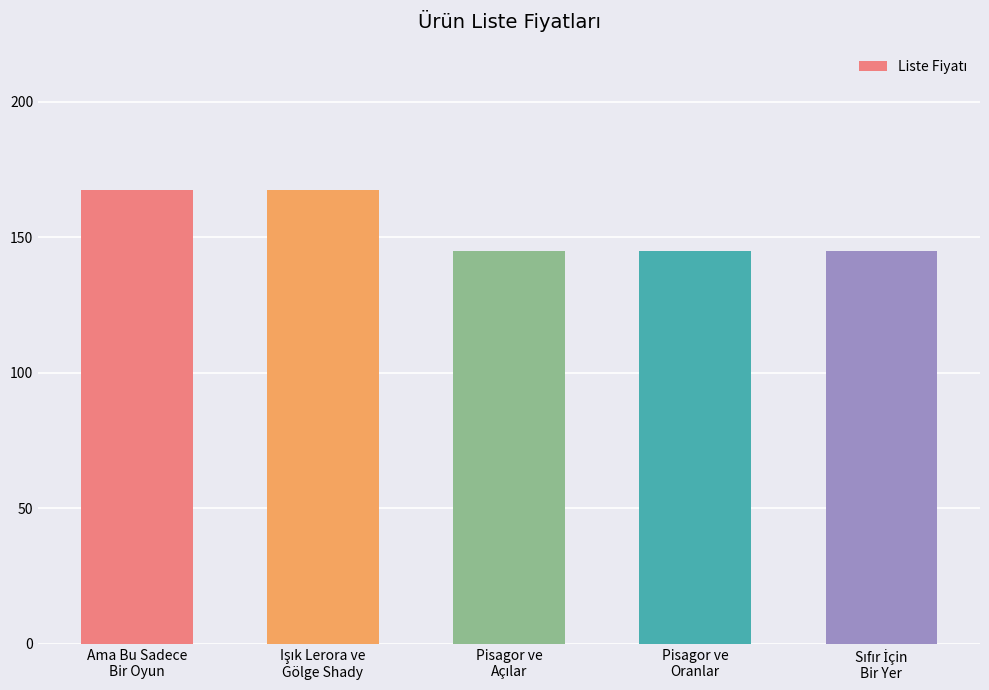

What is the difference between the second highest and minimum values?

22.5